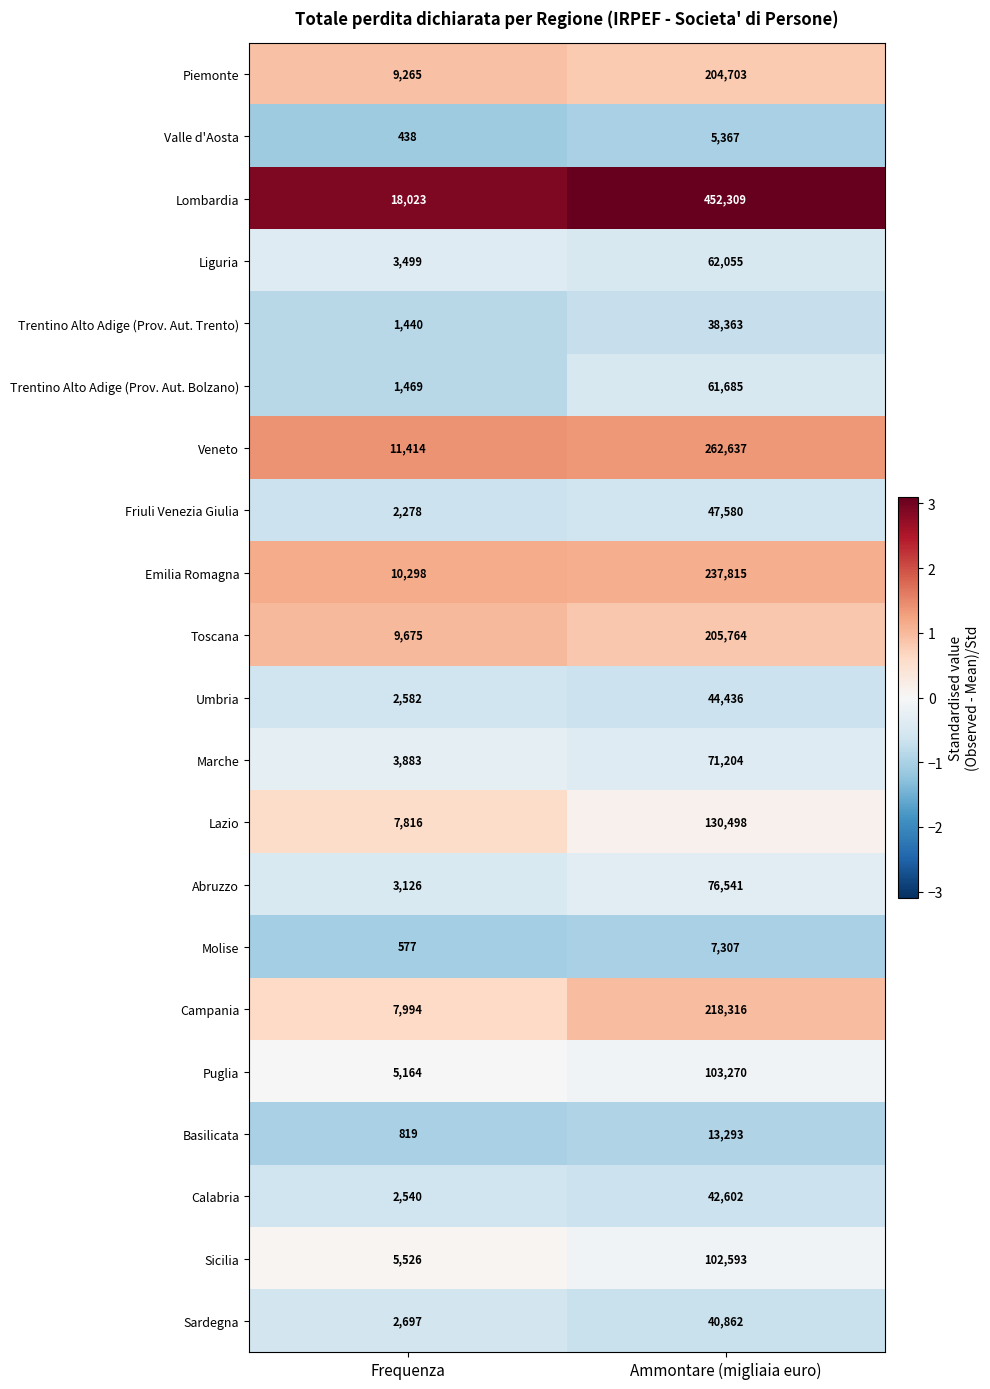

Is the value of Puglia at Frequenza greater than the value of Molise at Frequenza?

Yes